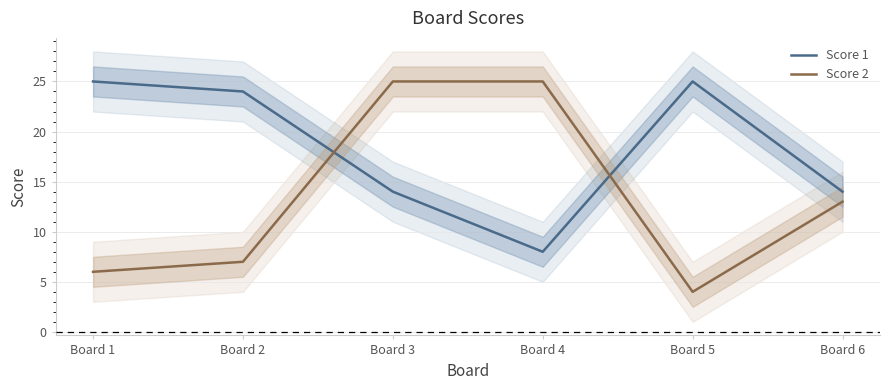

Rank the categories by Score 1 value from highest to lowest.

Board 1, Board 5, Board 2, Board 3, Board 6, Board 4